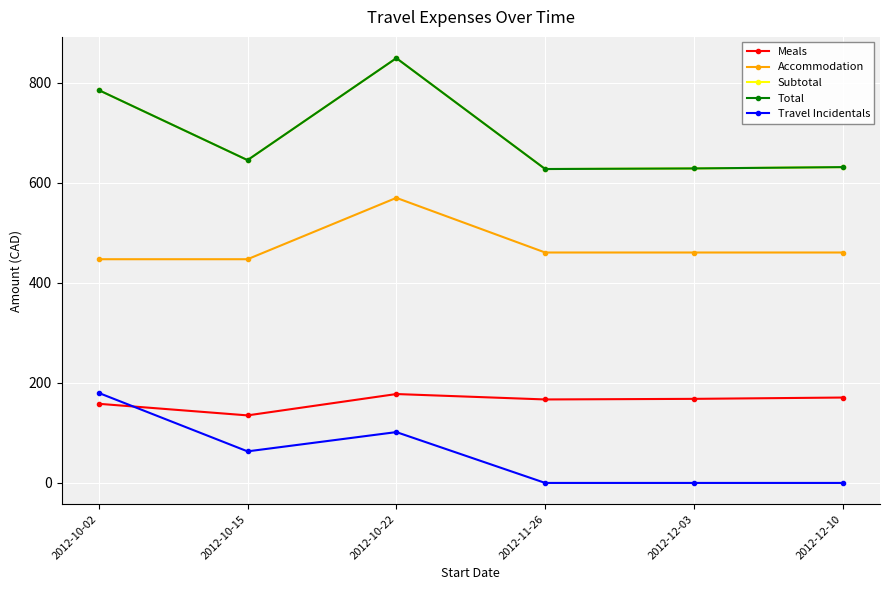

Does the chart have visible grid lines?

Yes